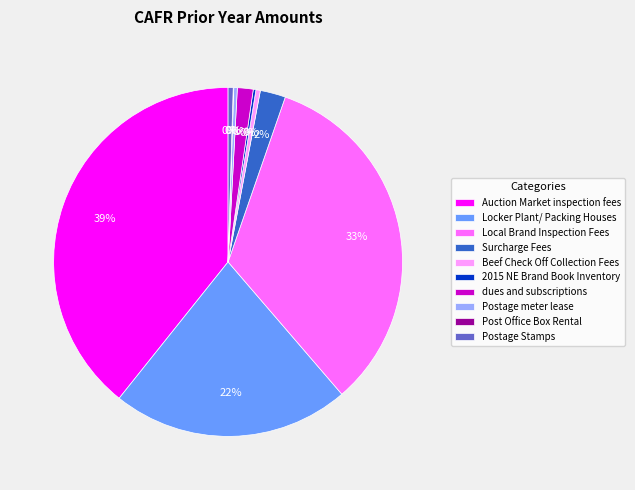

The Beef Check Off Collection Fees slice represents 0% of the pie. True or false?

True